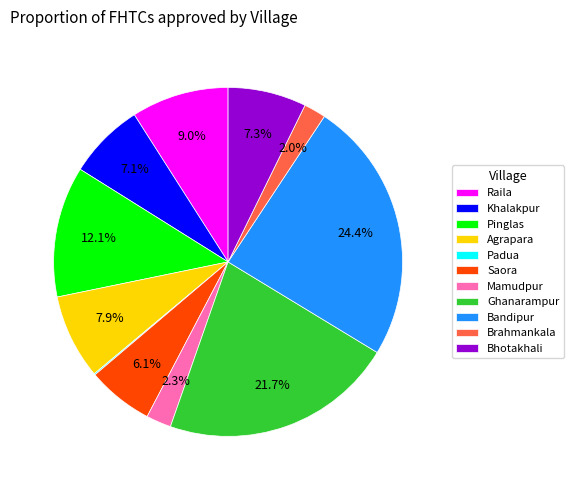

Is Mamudpur the majority of the pie?

No